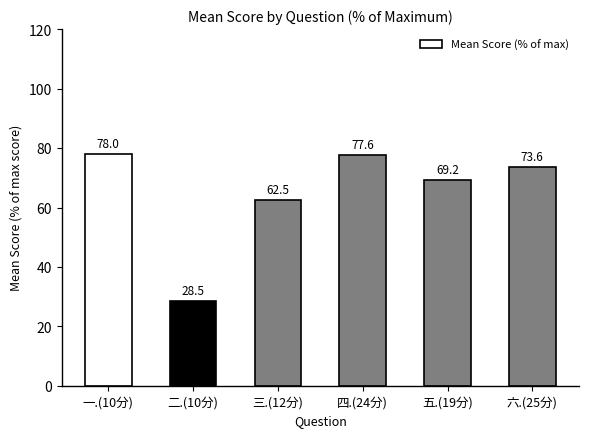

Does the chart contain any negative values?

No